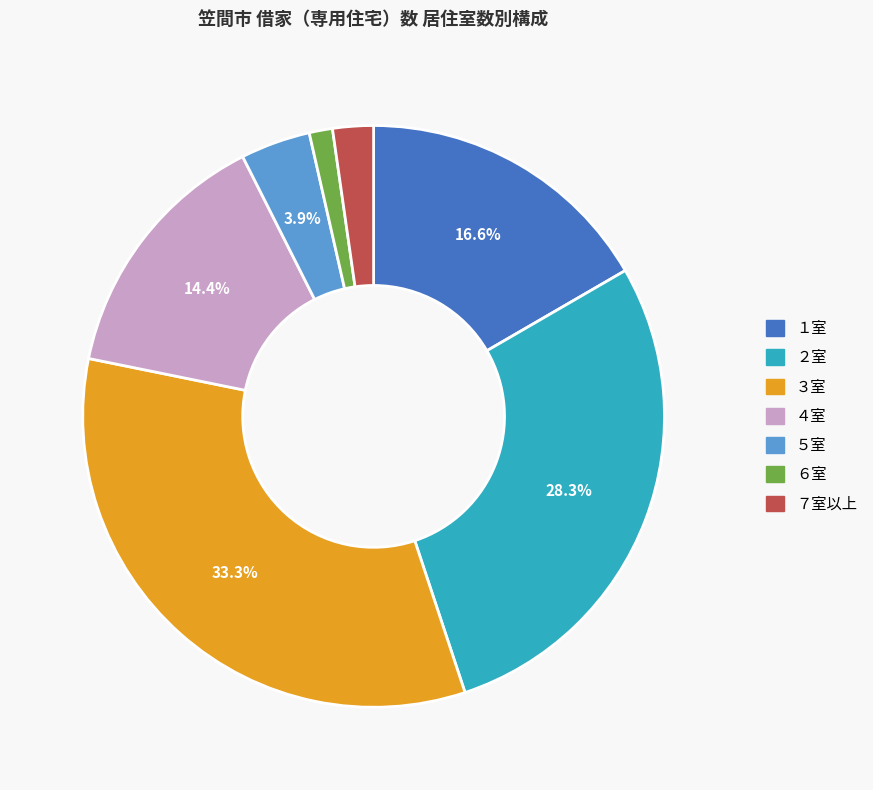

What is the largest slice in the pie chart?

３室